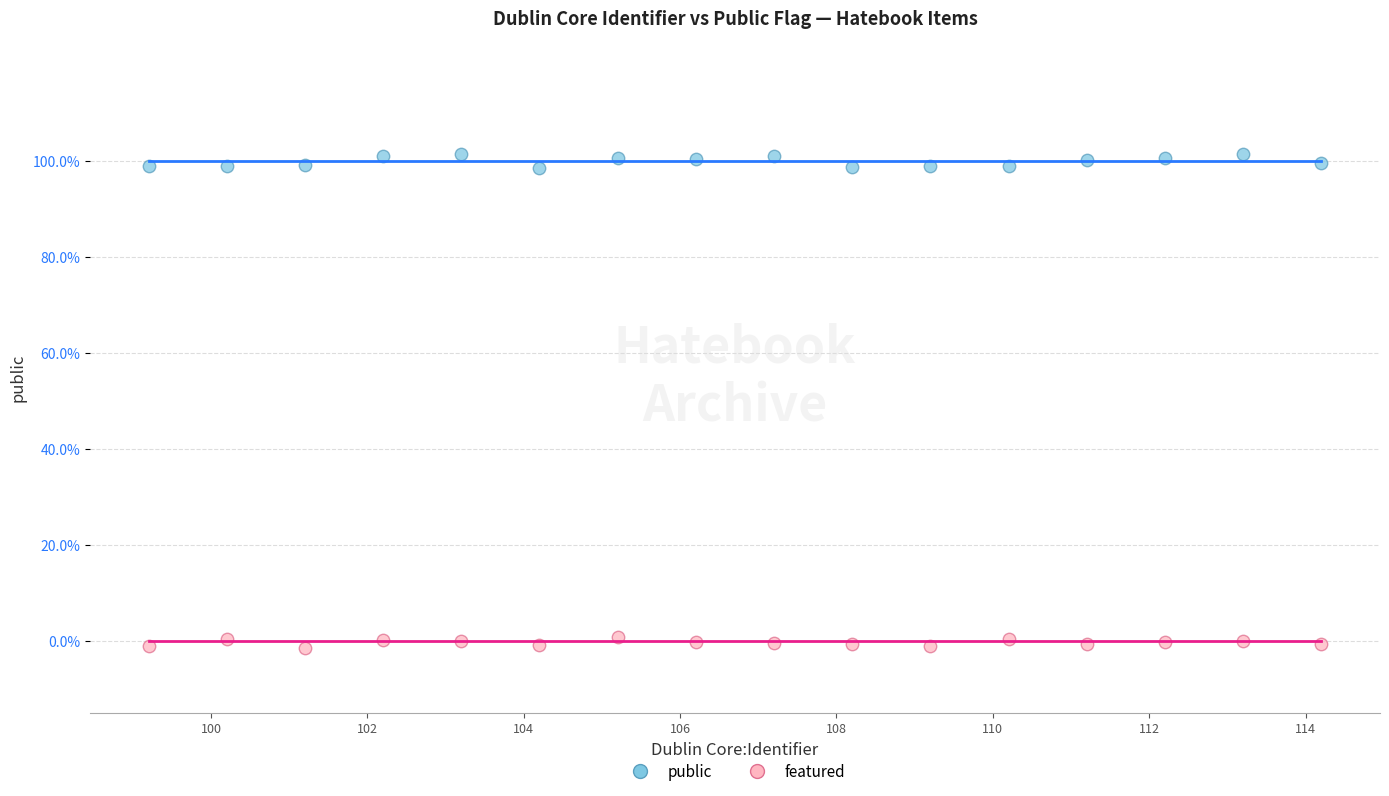

What are all the series names shown in the legend?

public, featured